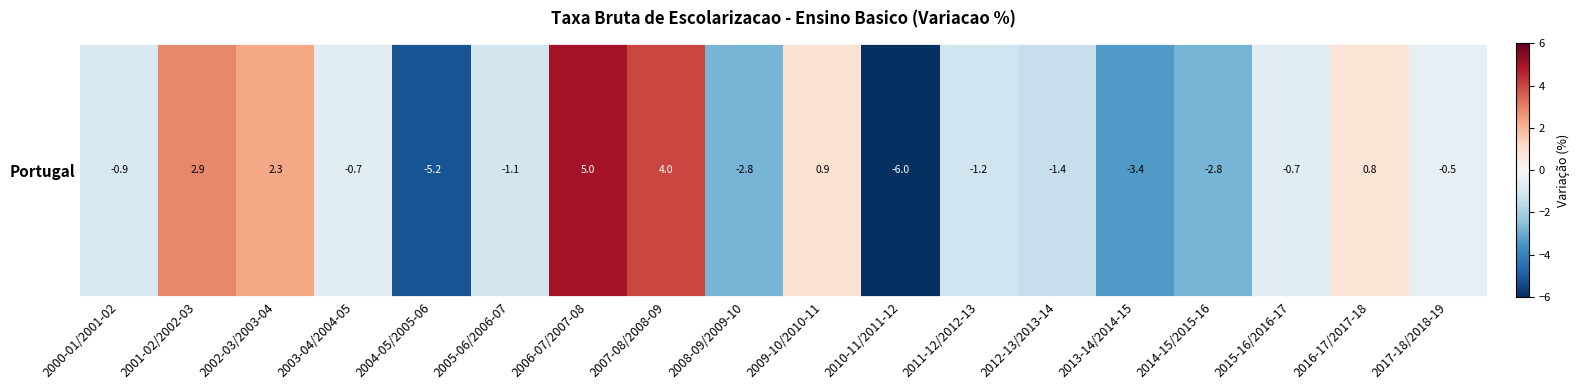

Is it true that the value at 2007-08/2008-09 is 4.0?

True